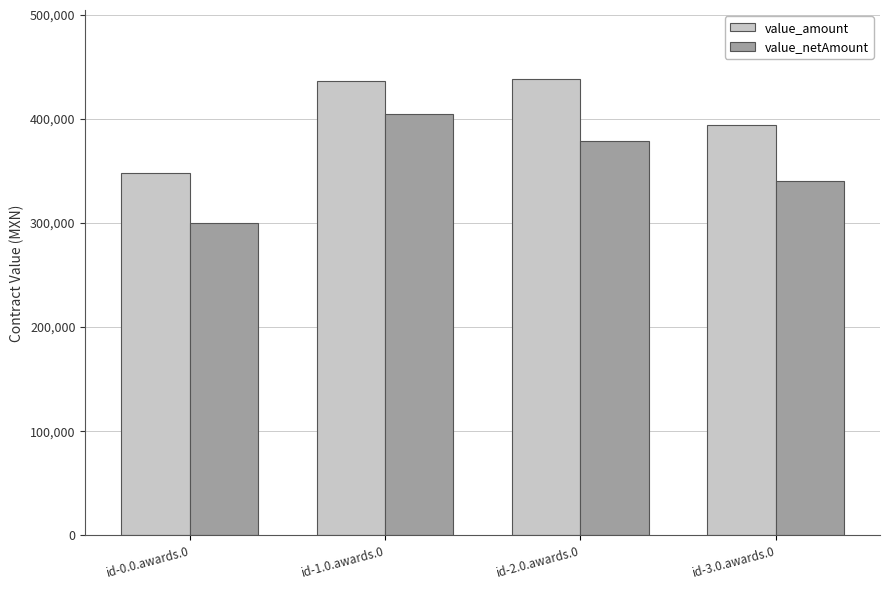

What is the average value of the value_netAmount series?

355426.1